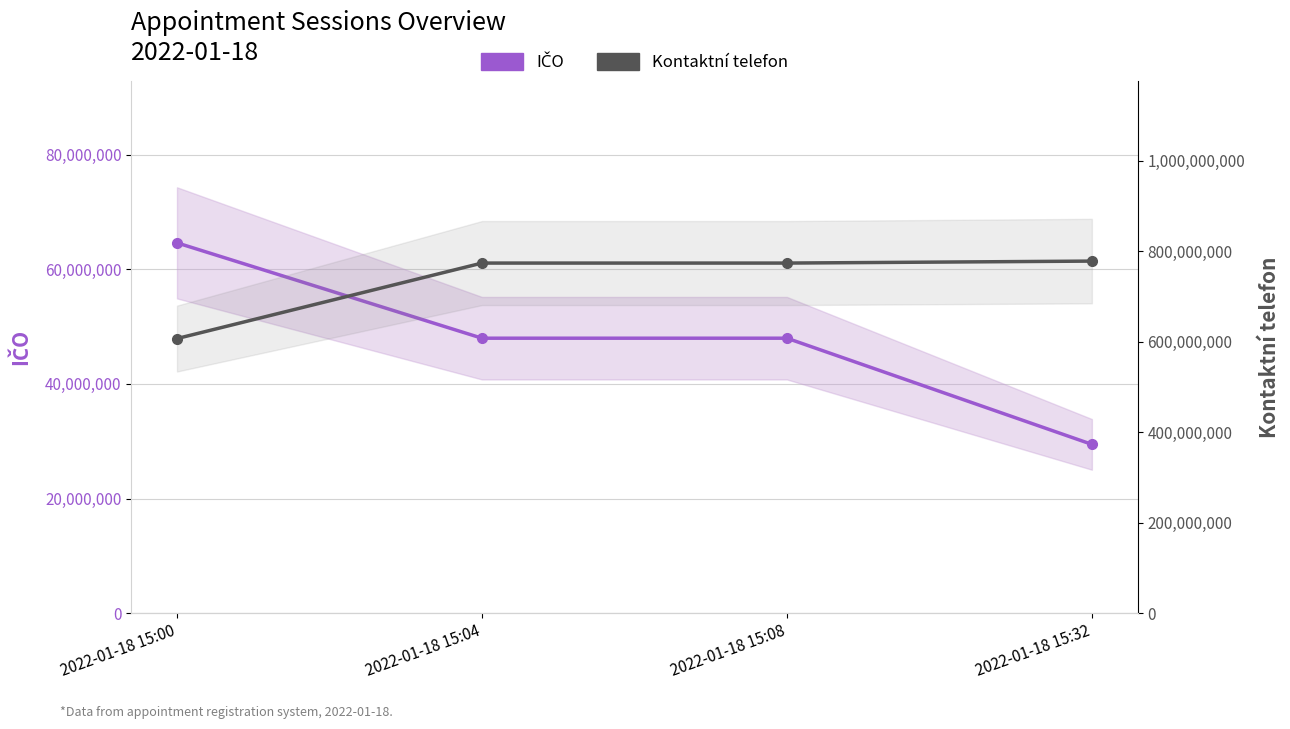

The value of IČO at 2022-01-18 15:00 is 64609944. True or false?

True